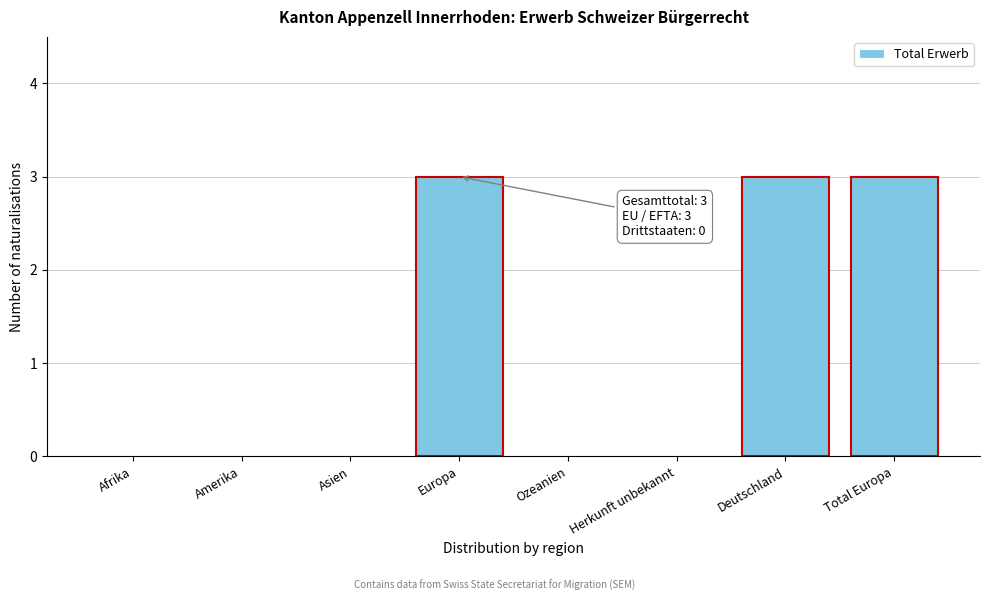

Reading left to right, what are all the values shown in this chart?

Afrika=0	Amerika=0	Asien=0	Europa=3	Ozeanien=0	Herkunft unbekannt=0	Deutschland=3	Total Europa=3